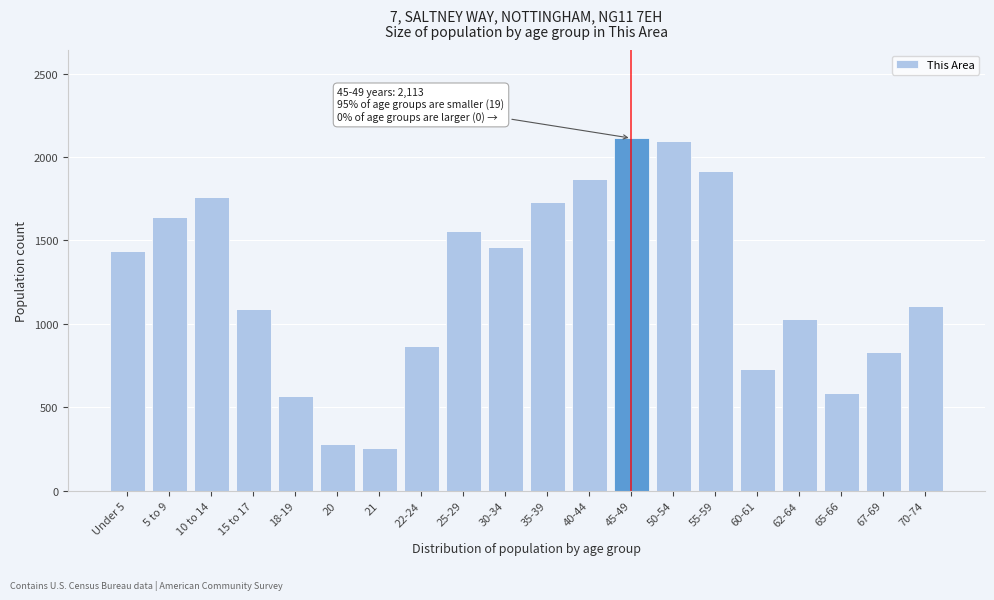

Reading left to right, list all the values displayed in this chart.

Under 5=1440	5 to 9=1638	10 to 14=1759	15 to 17=1092	18-19=565	20=282	21=256	22-24=867	25-29=1556	30-34=1463	35-39=1728	40-44=1871	45-49=2113	50-54=2097	55-59=1919	60-61=731	62-64=1032	65-66=584	67-69=831	70-74=1109